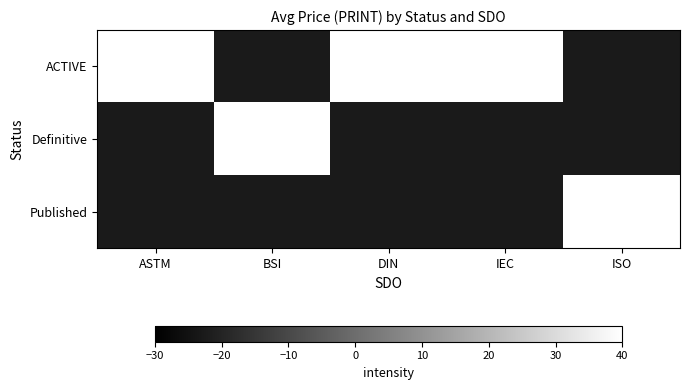

List the series in order of their peak value, lowest first.

ACTIVE, Definitive, Published